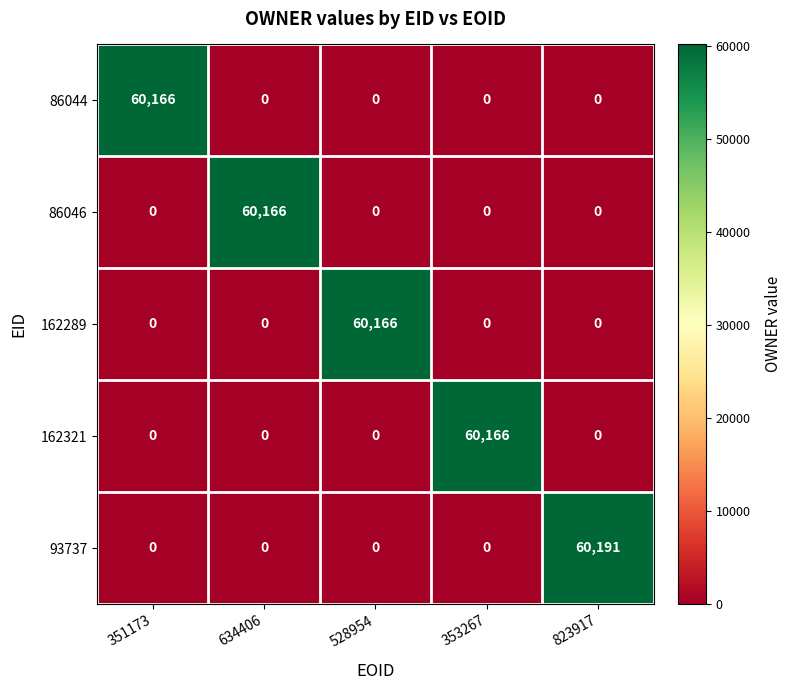

At how many categories does at least one series exceed 57525?

5